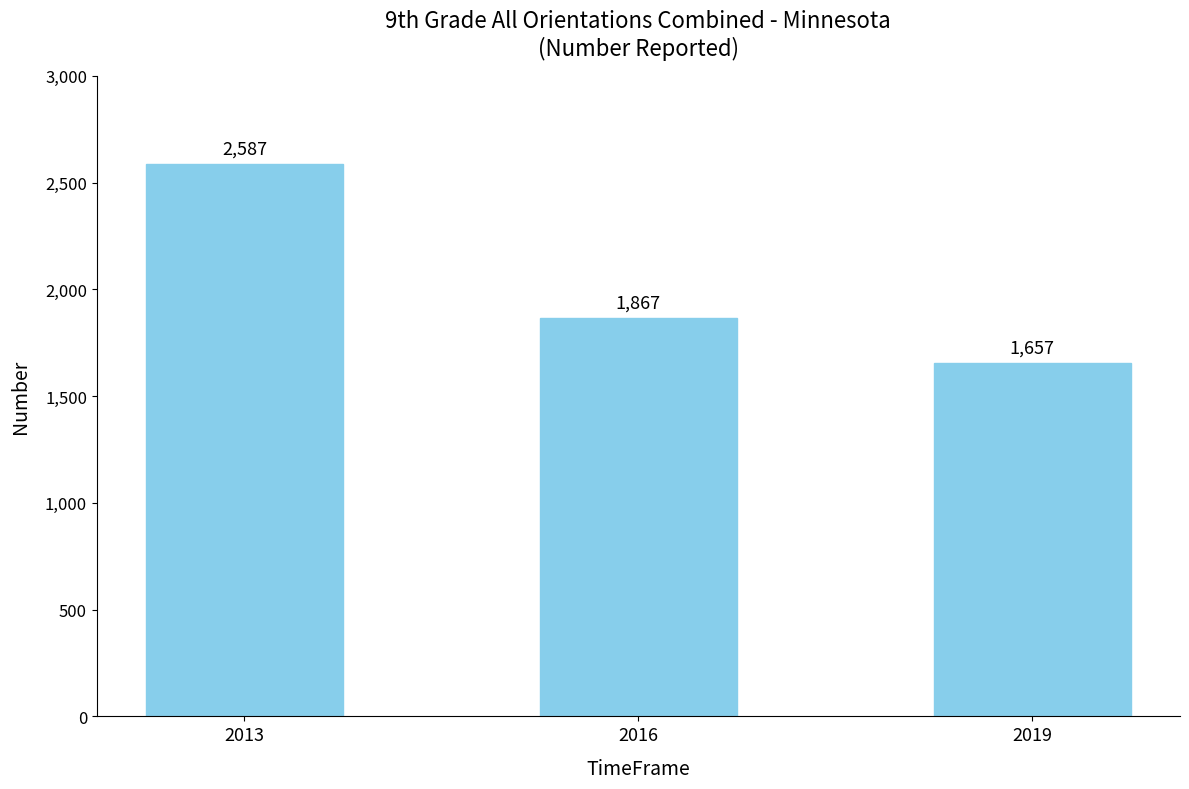

At which category does the chart reach its minimum across all series?

2019